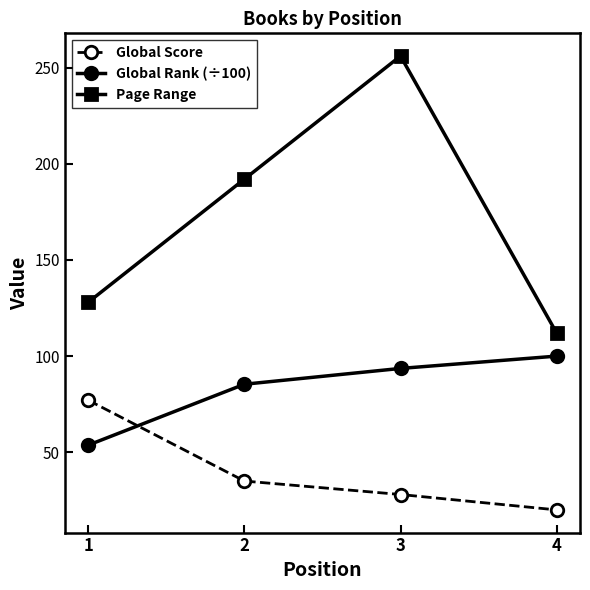

Does the chart have visible grid lines?

No